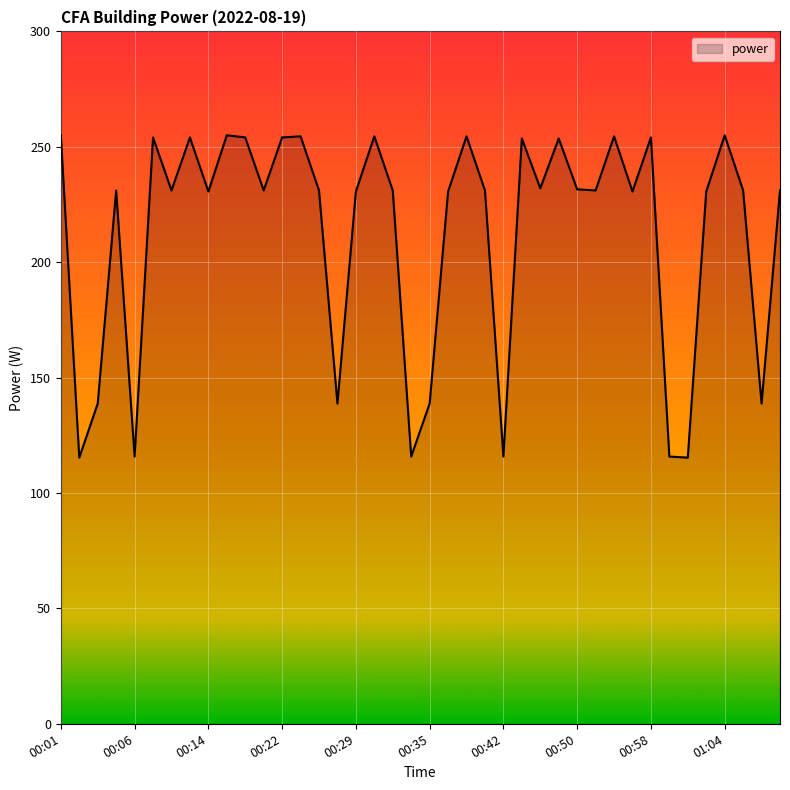

What is the smallest value displayed?

115.3